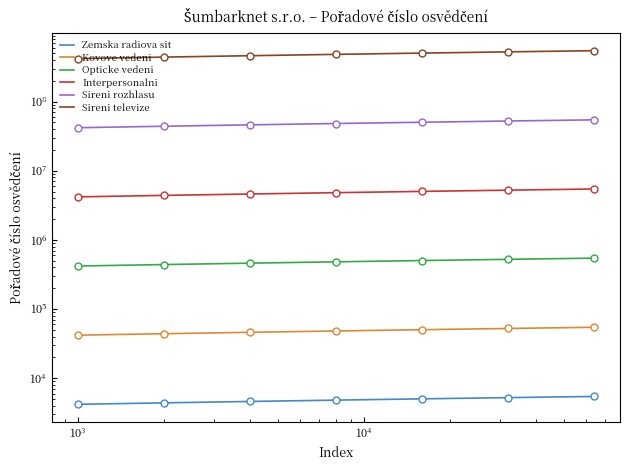

How many data points does each series have?

7